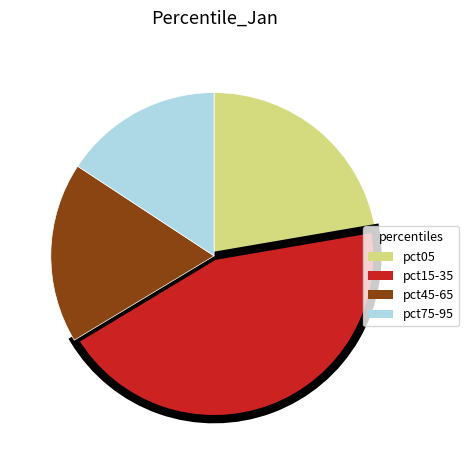

Does any single category account for the majority?

No